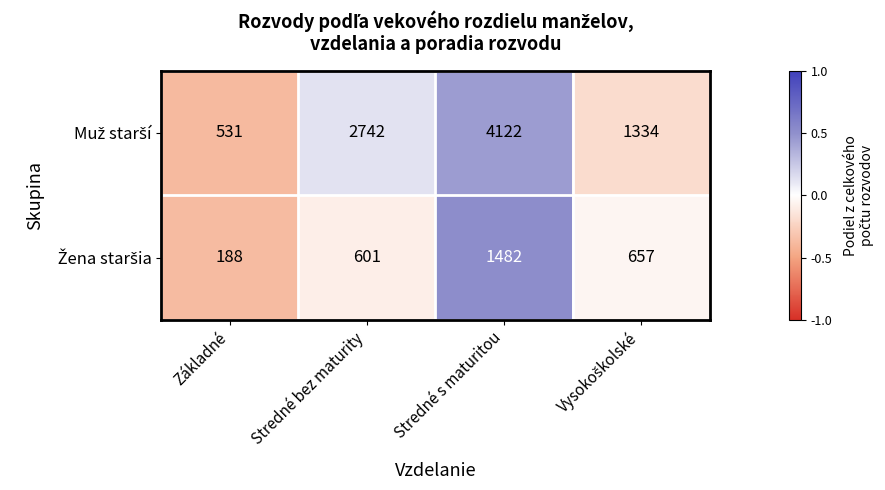

Which label corresponds to the largest value in the chart?

Stredné s maturitou